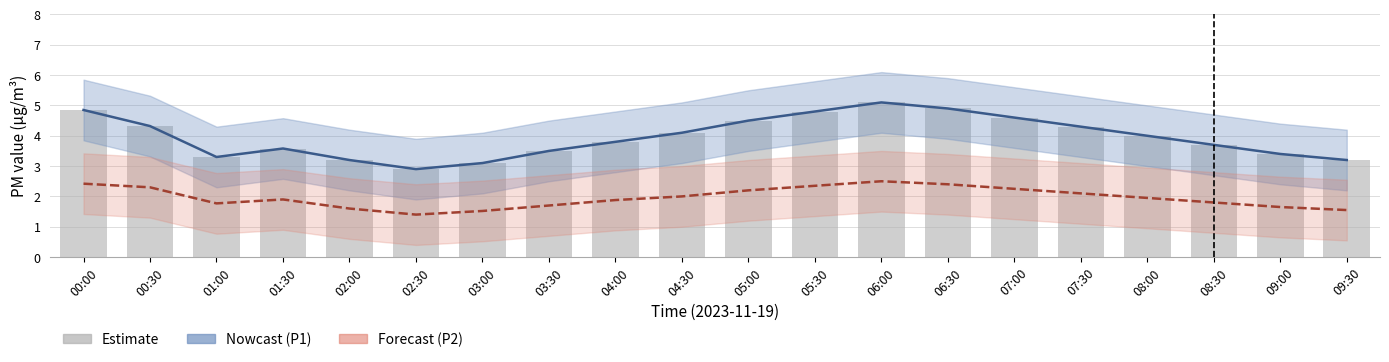

Which series changed the most between 00:00 and 02:00?

P1 (PM10)